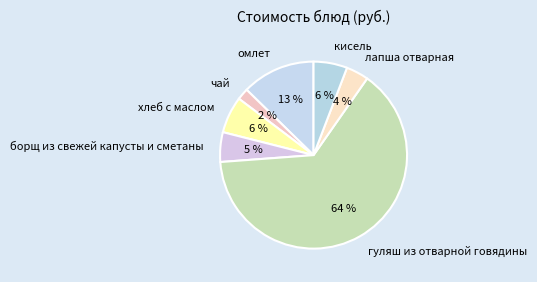

Which category has the smallest portion of the pie?

чай